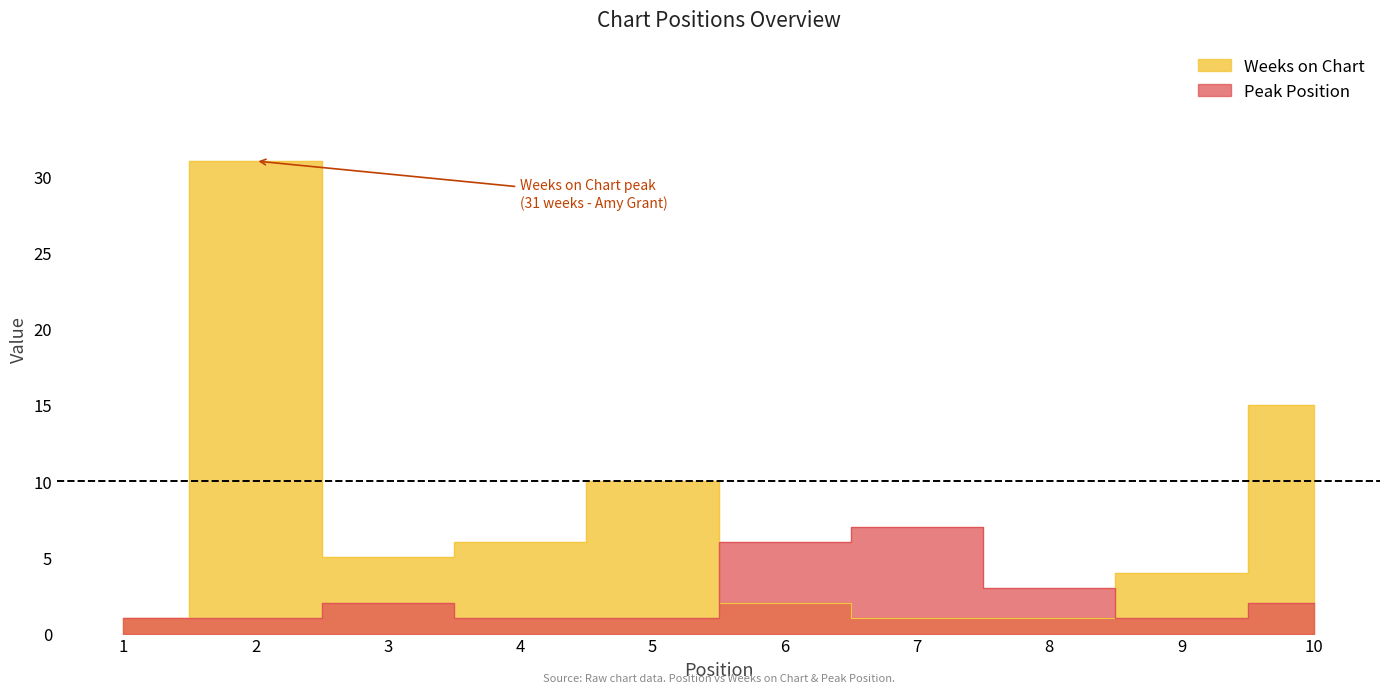

Reading left to right, extract all data points from this chart.

Weeks on Chart: 1	31	5	6	10	2	1	1	4	15
Peak Position: 1	1	2	1	1	6	7	3	1	2